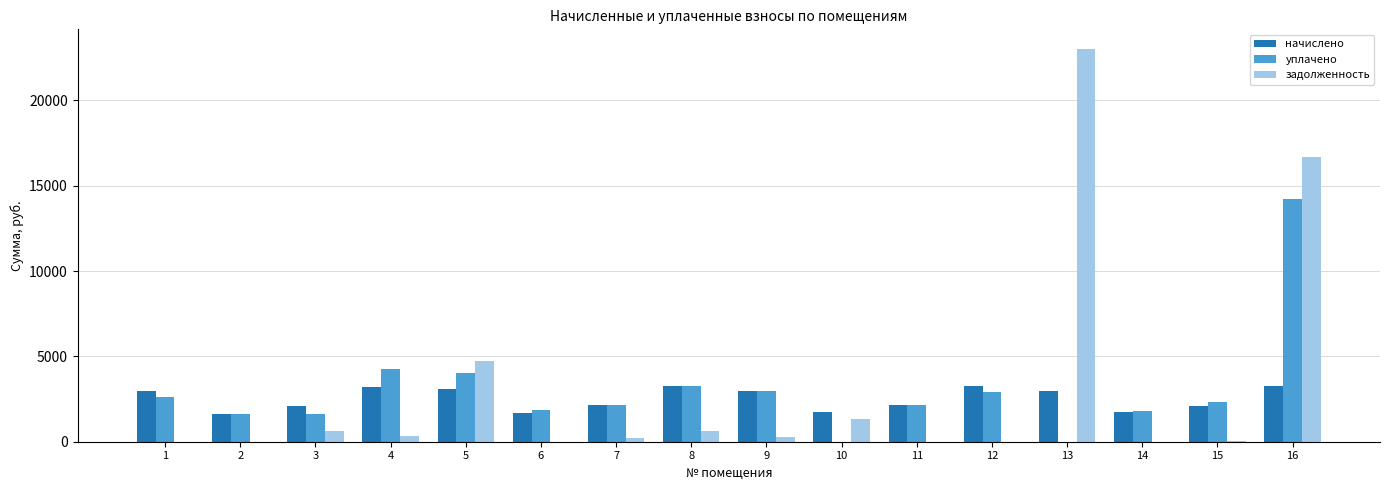

Are the bars horizontal?

No